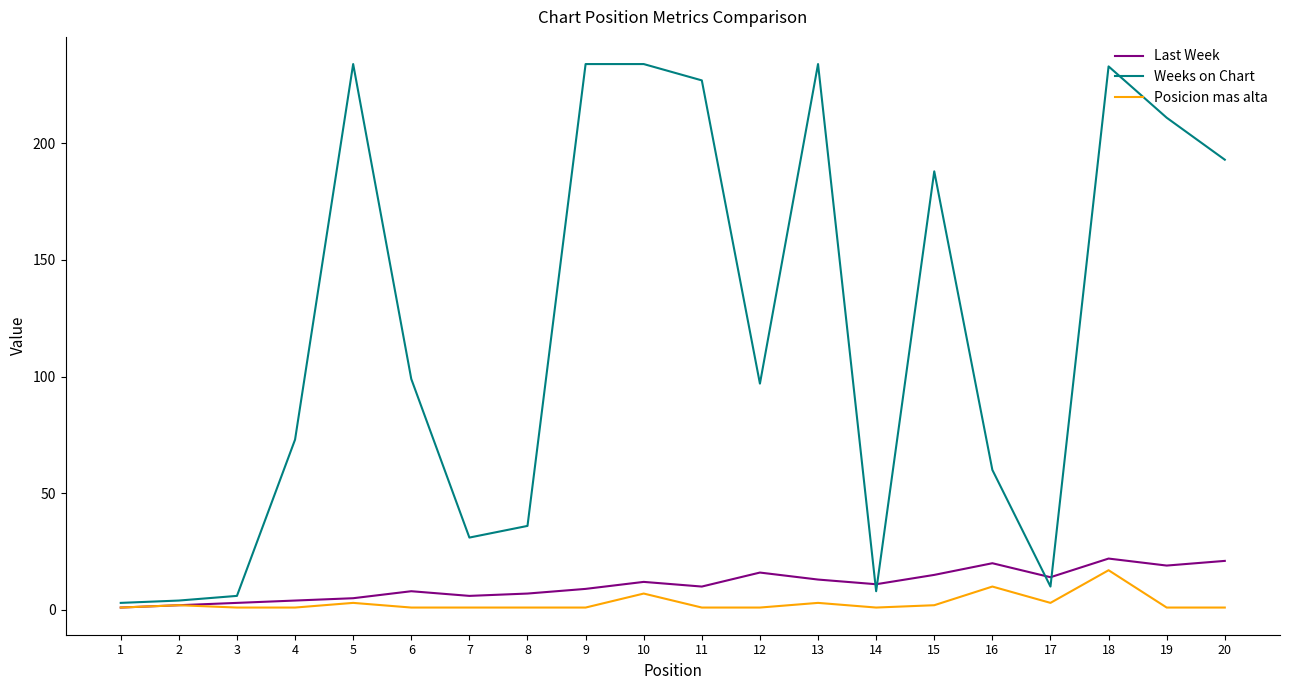

Is it true that Weeks on Chart equals 234 at 13?

True